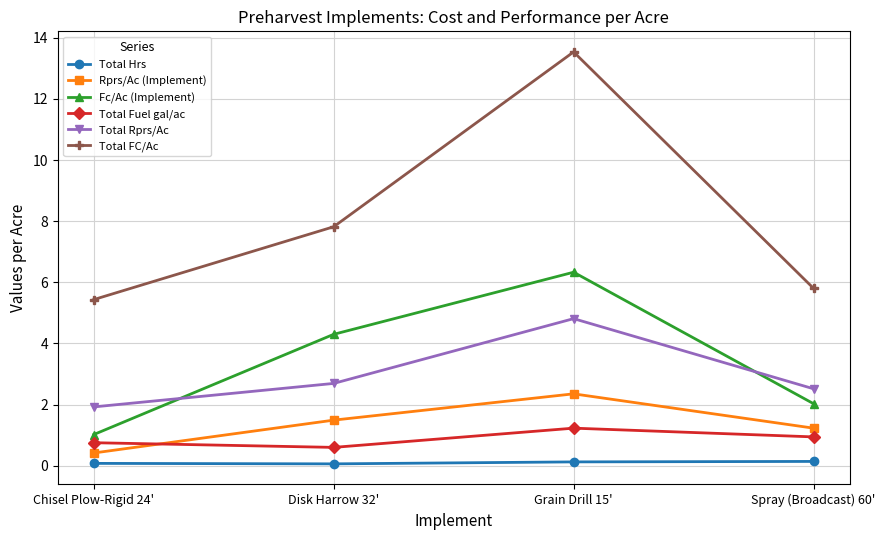

Is it true that Fc/Ac (Implement) equals 6.3 at Grain Drill 15'?

True